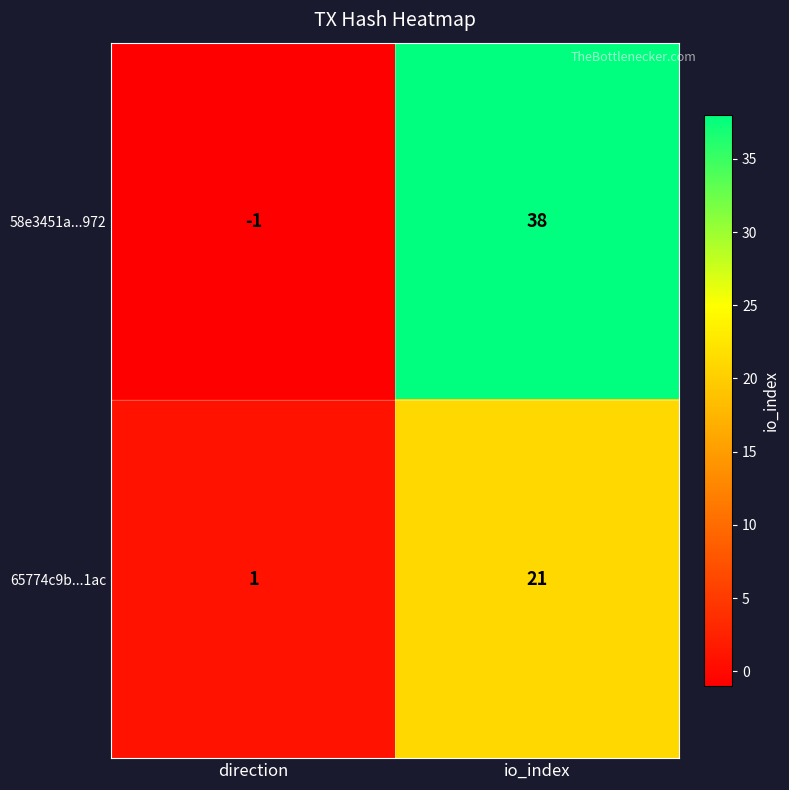

Is it true that 65774c9b...1ac equals 21 at io_index?

True